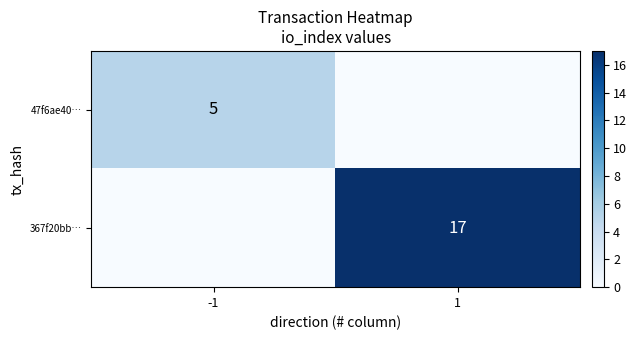

The value of 367f20bb… at 1 is 17. True or false?

True